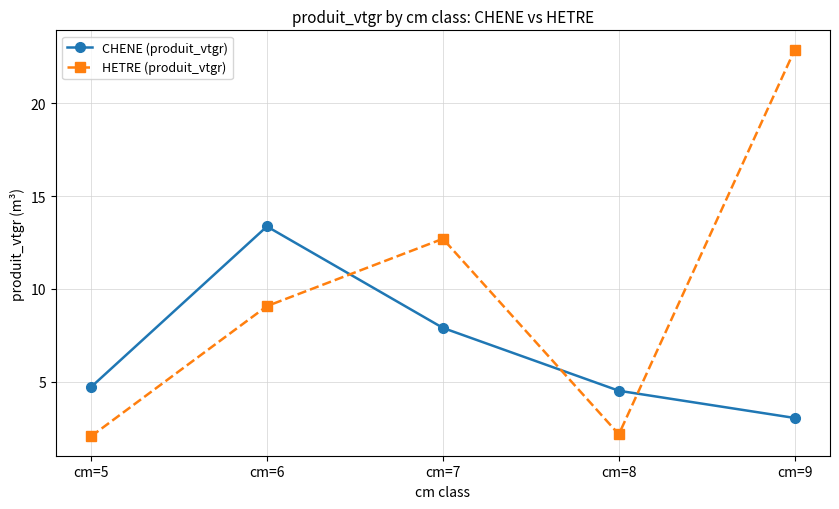

What is the value of the CHENE (produit_vtgr) point at the 4th from the left?

4.5